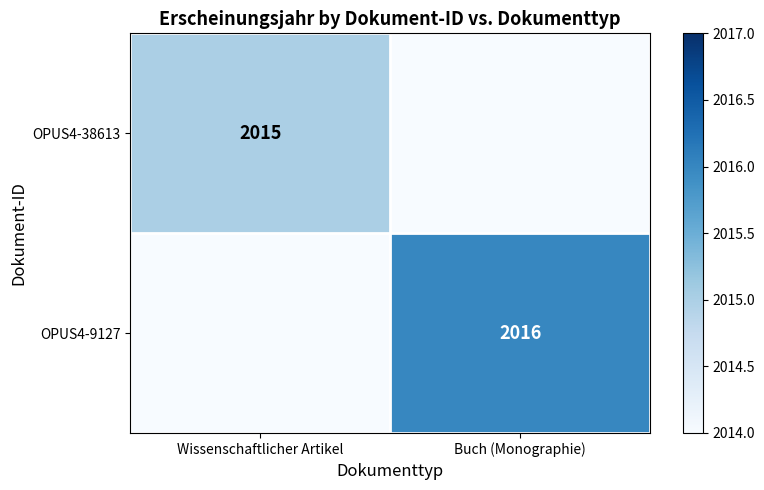

The OPUS4-9127 series shows 2016 at Buch (Monographie). True or false?

True